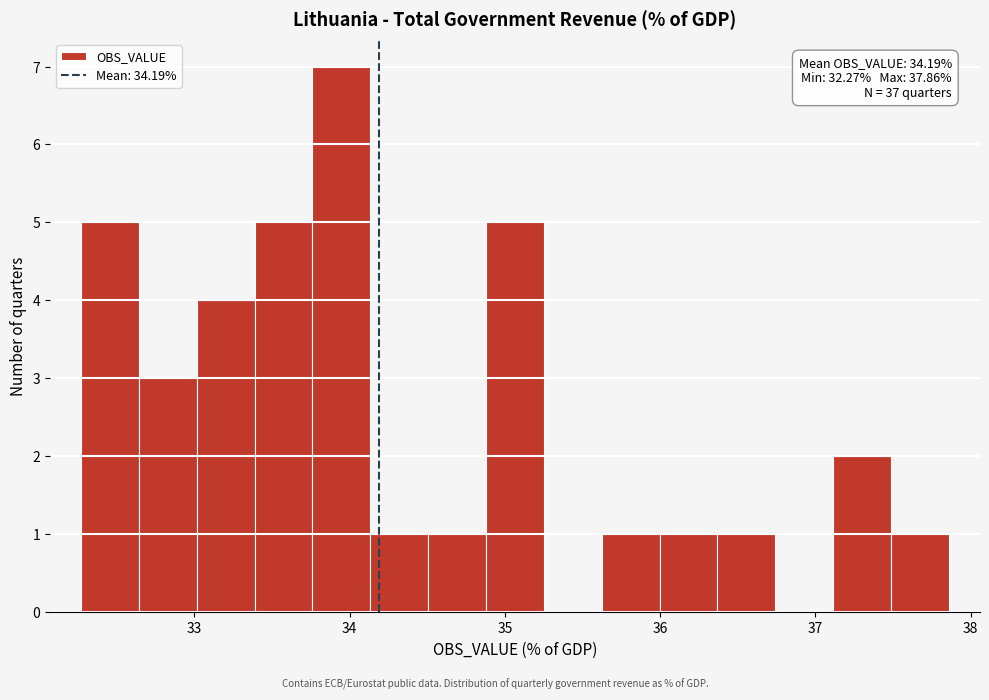

Read against the x-axis, roughly where is the centre of the tallest bar?

33.9